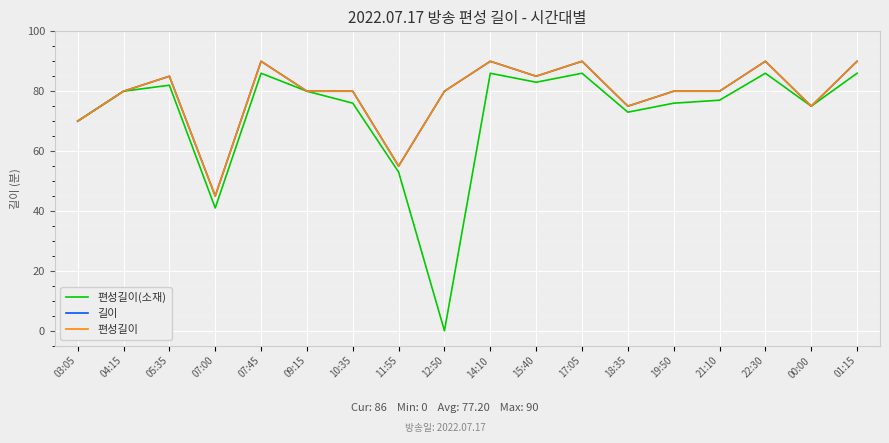

The value of 편성길이(소재) at 10:35 is 36. True or false?

False